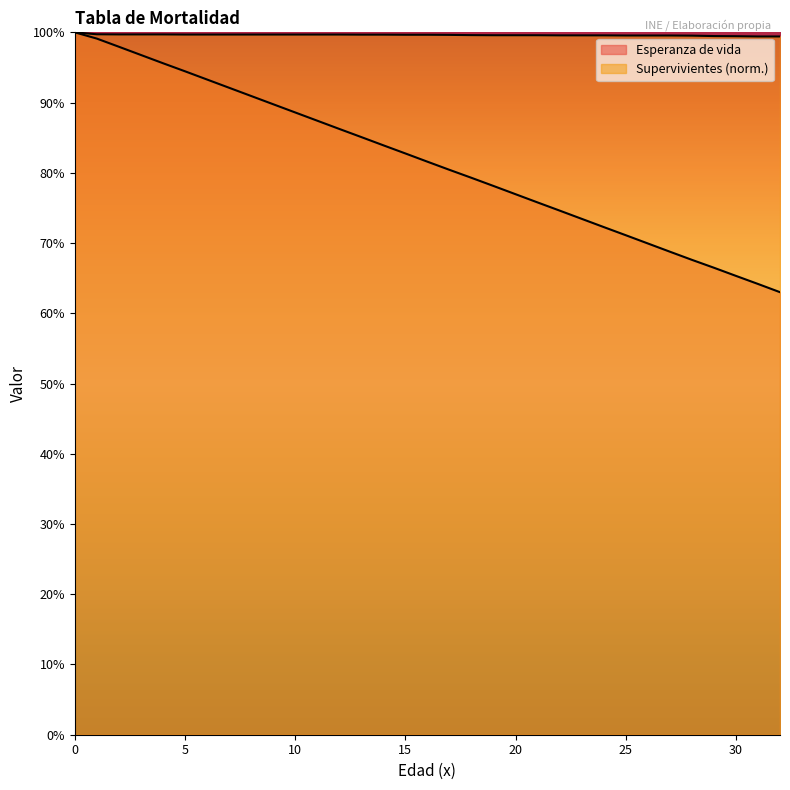

List the labels in order of Supervivientes value, smallest first.

31, 32, 30, 29, 28, 25, 26, 27, 22, 23, 24, 19, 20, 21, 18, 17, 15, 16, 13, 14, 5, 6, 7, 8, 9, 10, 11, 12, 2, 3, 4, 1, 0